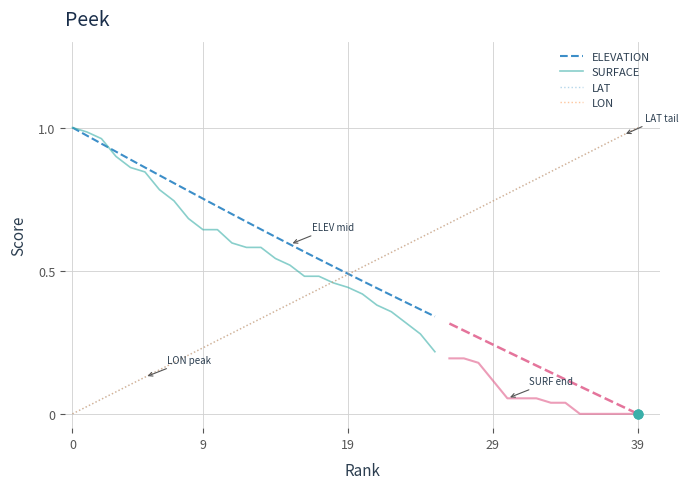

Which series contains the lowest Y value?

elevation